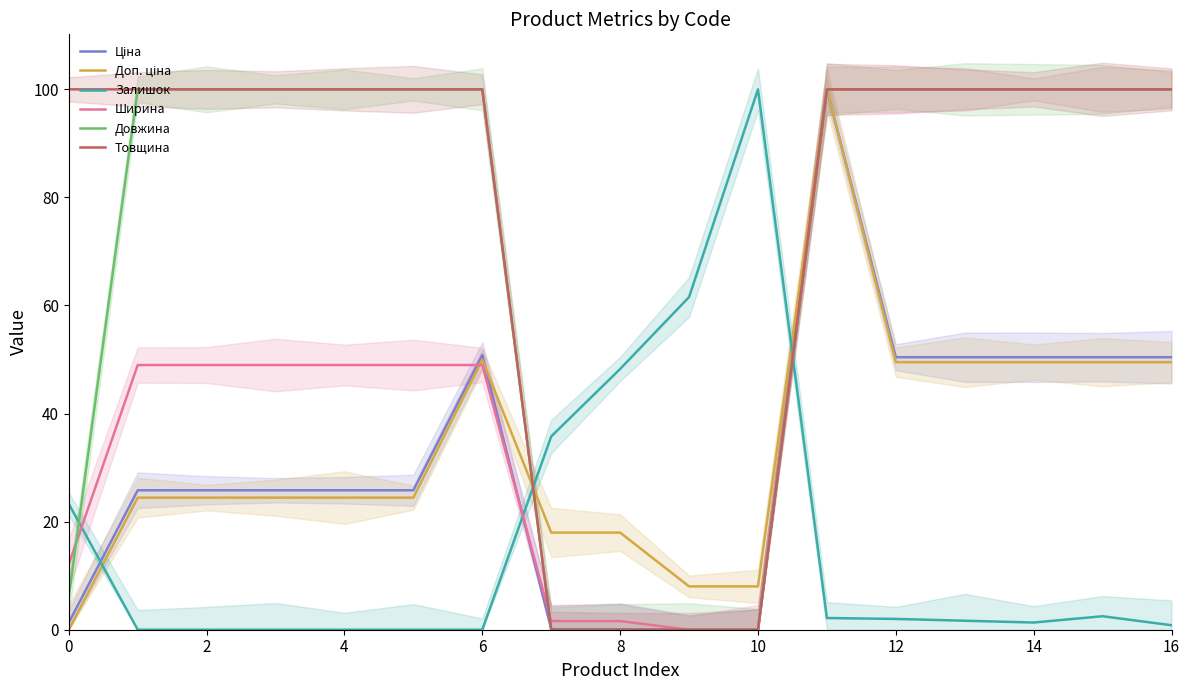

Is the value of Товщина at 13 greater than the value of Доп. ціна at 16?

Yes